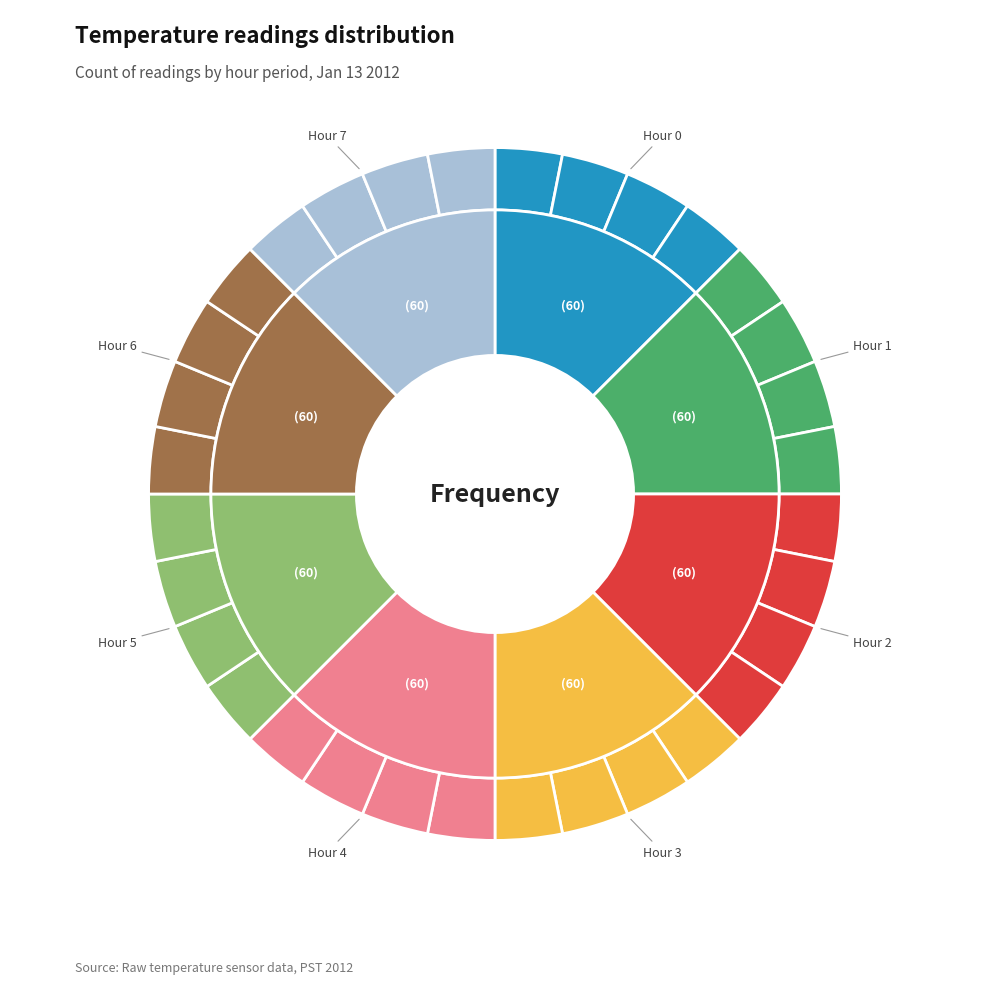

How many segments does this pie chart have?

8